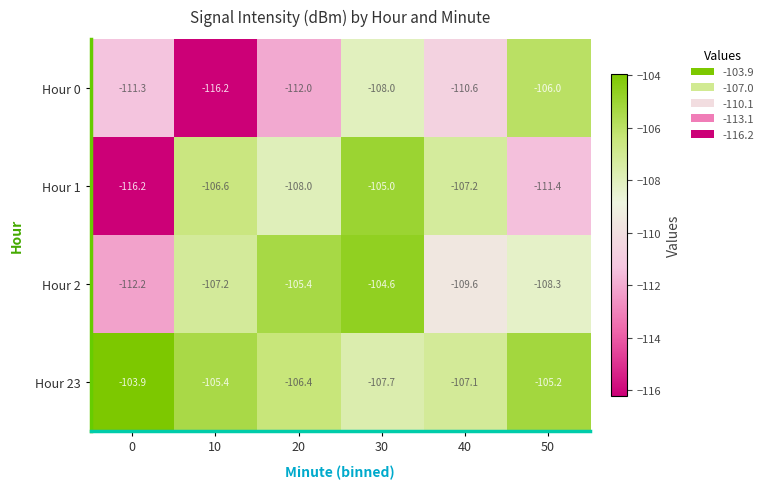

Rank the series by their maximum value, from lowest to highest.

Hour 0, Hour 1, Hour 2, Hour 23